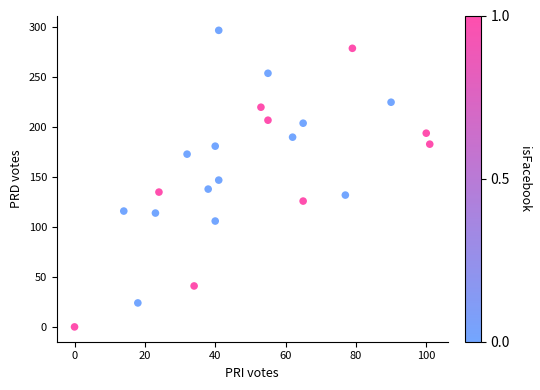

What is the range of Y values (max minus min)?

297